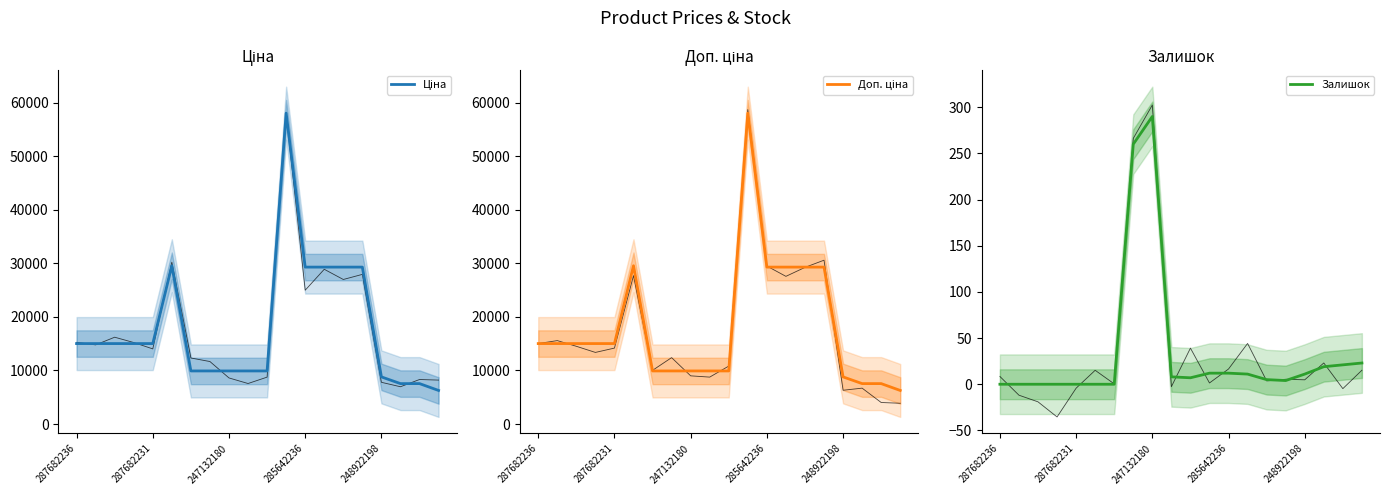

Reading left to right, list all the values displayed in this chart.

Ціна: 15019.2	15019.2	15019.2	15019.2	15019.2	29548.9	9908.5	9908.5	9908.5	9908.5	9908.5	58037.0	29294.9	29294.9	29294.9	29294.9	8797.6	7545.9	7545.9	6266.7
Доп. ціна: 15019.2	15019.2	15019.2	15019.2	15019.2	29548.9	9908.5	9908.5	9908.5	9908.5	9908.5	58037.0	29294.9	29294.9	29294.9	29294.9	8797.6	7545.9	7545.9	6266.7
Залишок: 0.0	0.0	0.0	0.0	0.0	0.0	0.0	260.0	290.0	8.0	7.0	12.0	12.0	11.0	5.0	4.0	11.0	19.0	21.0	23.0